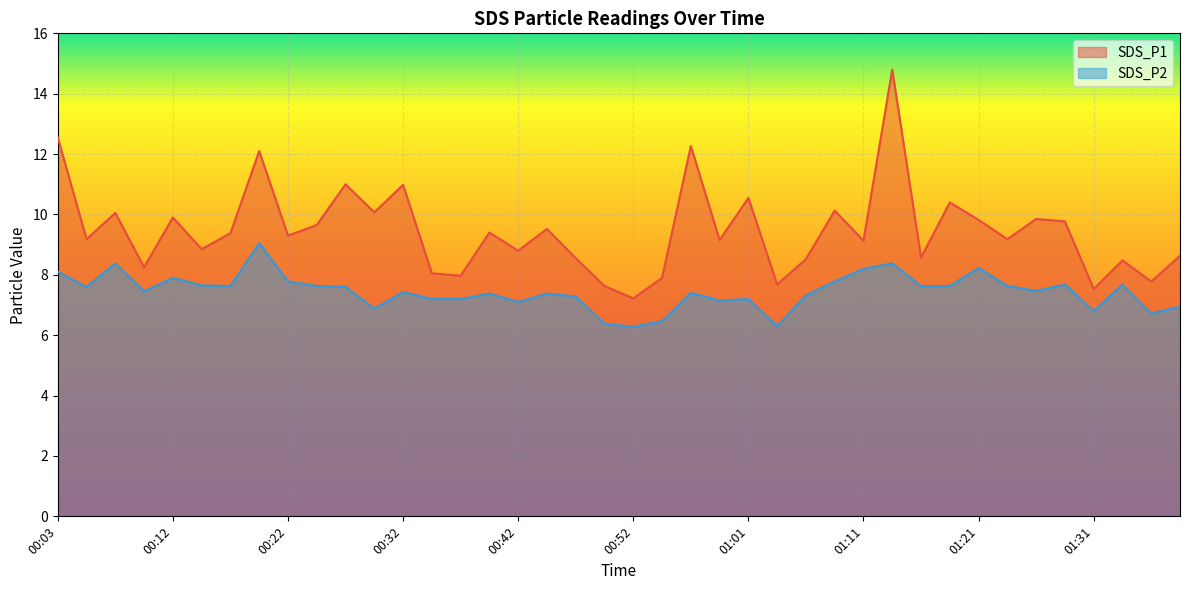

At which category is the sum across all series the highest?

01:14